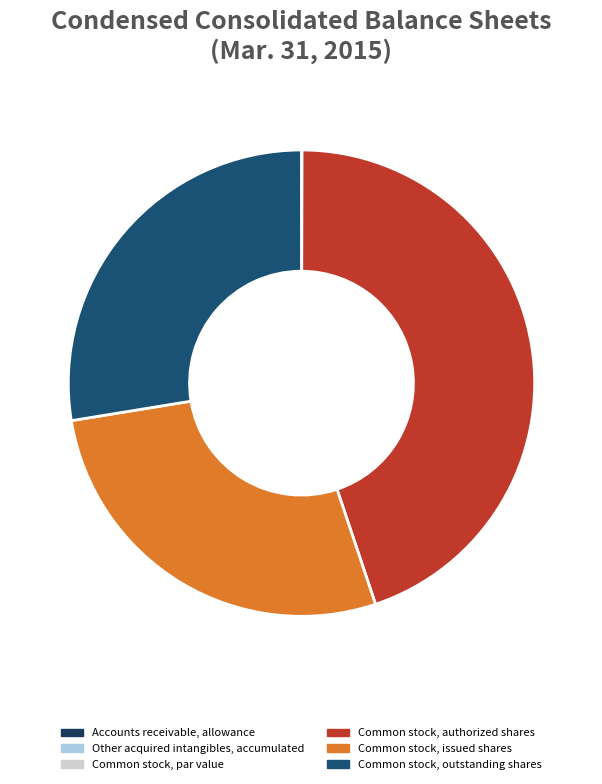

To the nearest percent, what is the difference between the Common stock, authorized shares and Other acquired intangibles, accumulated slice percentages?

45%